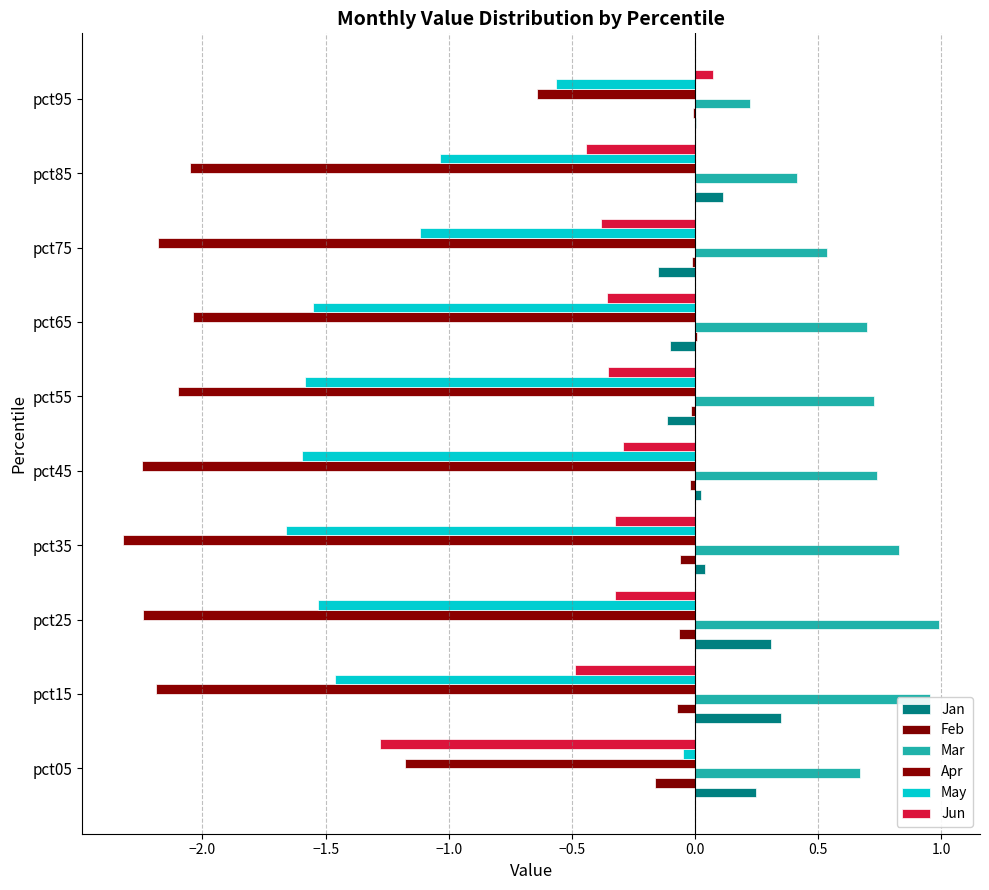

How many categories are shown in the chart?

10